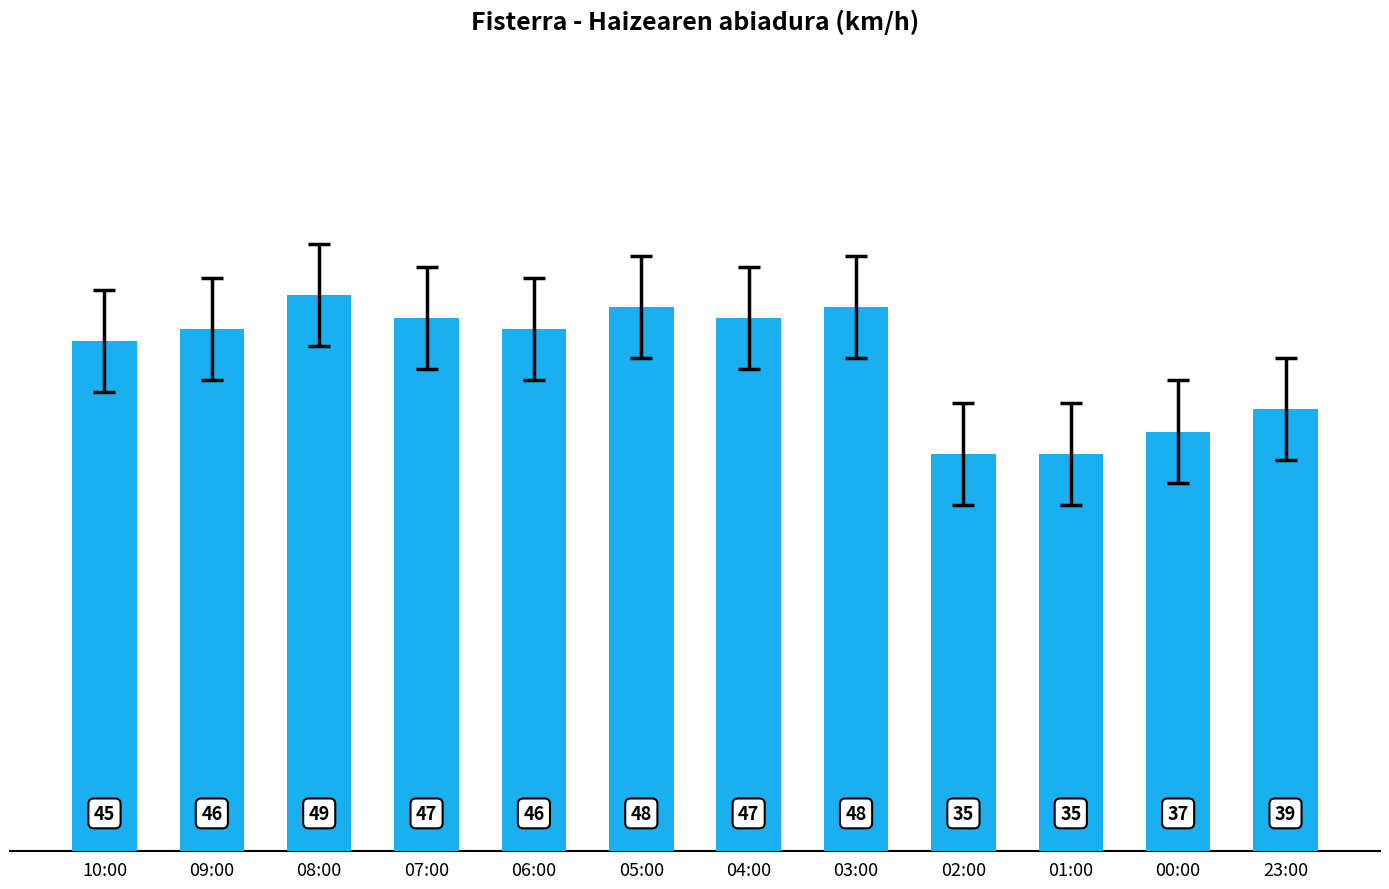

What is the smallest value displayed?

35